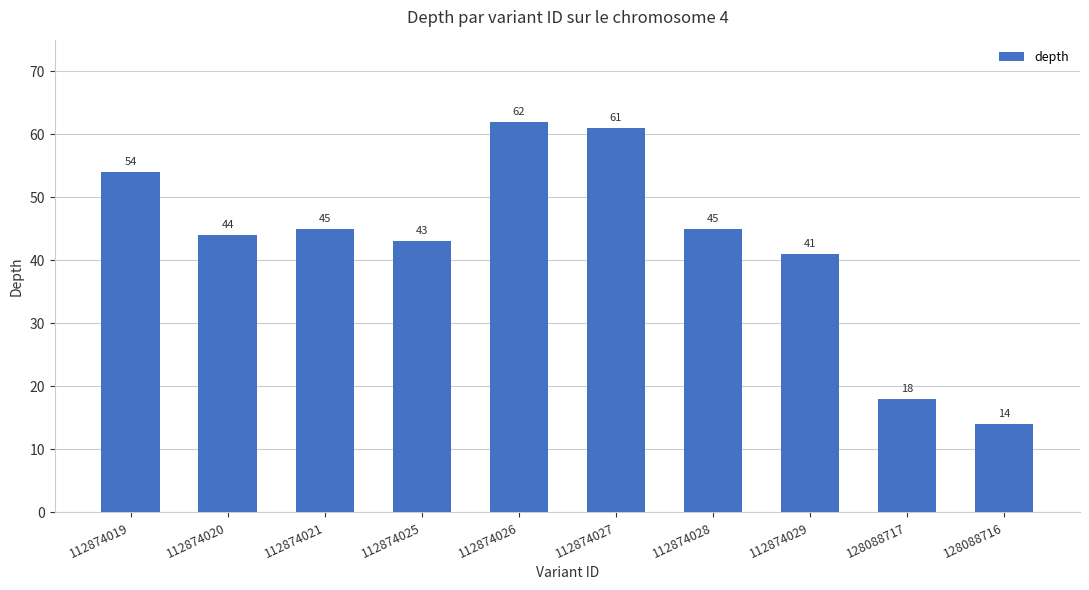

What is the sum of the values at 128088717 and 112874020?

62